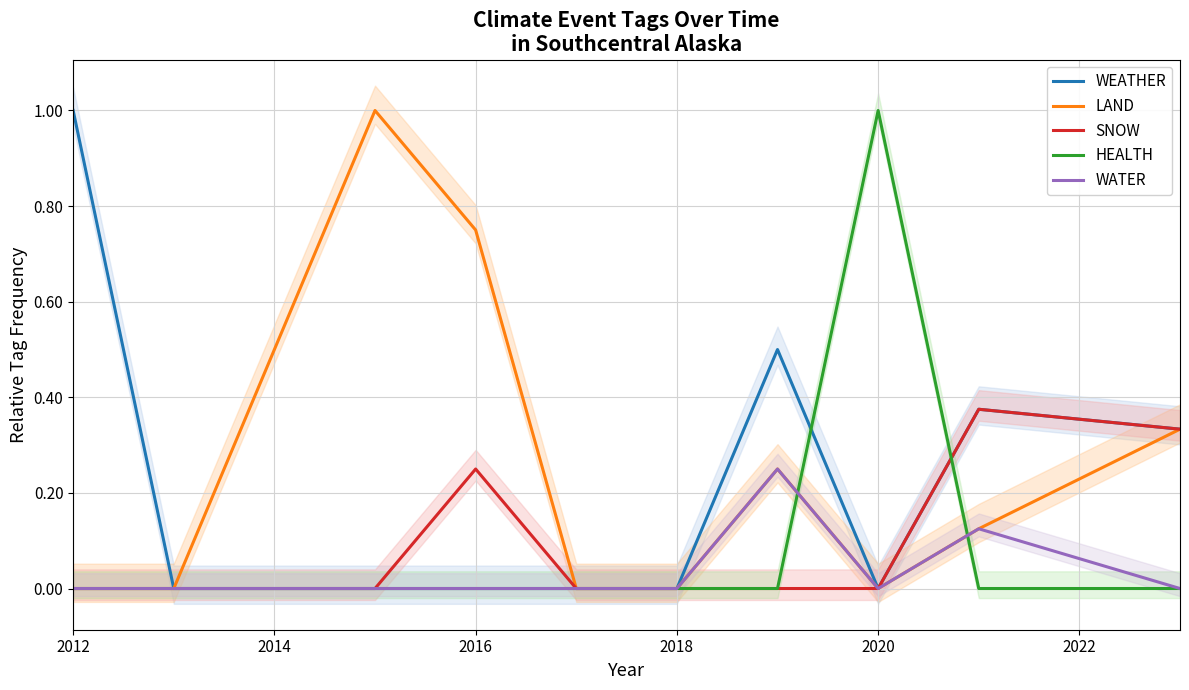

Rank the series at 2012 from lowest to highest value.

LAND, SNOW, HEALTH, WATER, WEATHER